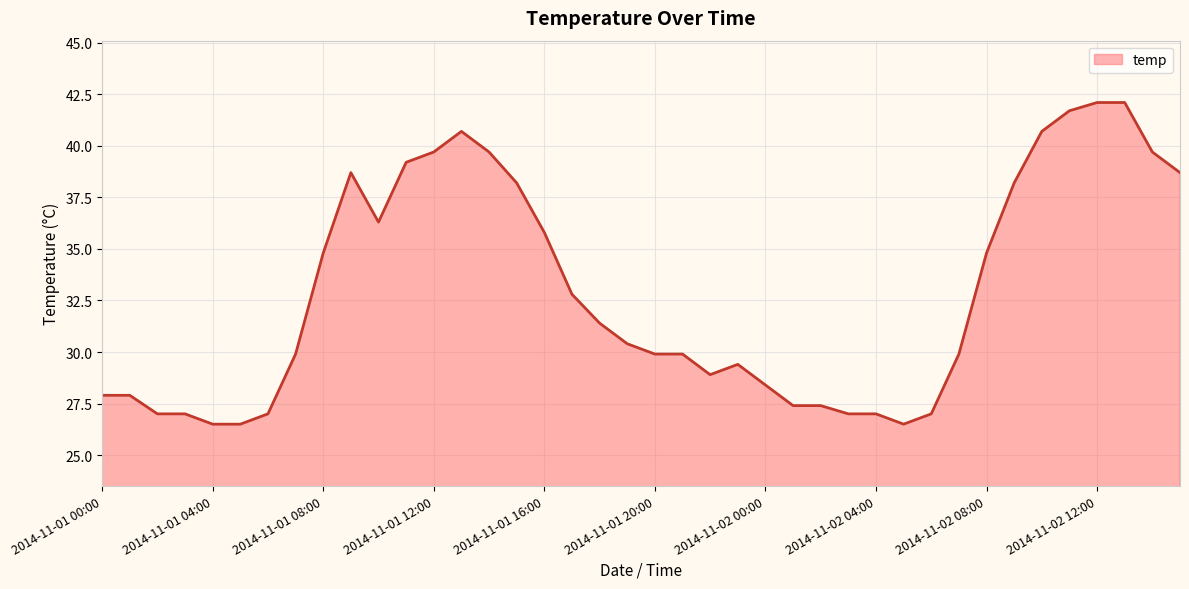

What is the difference between the maximum and minimum values?

15.6